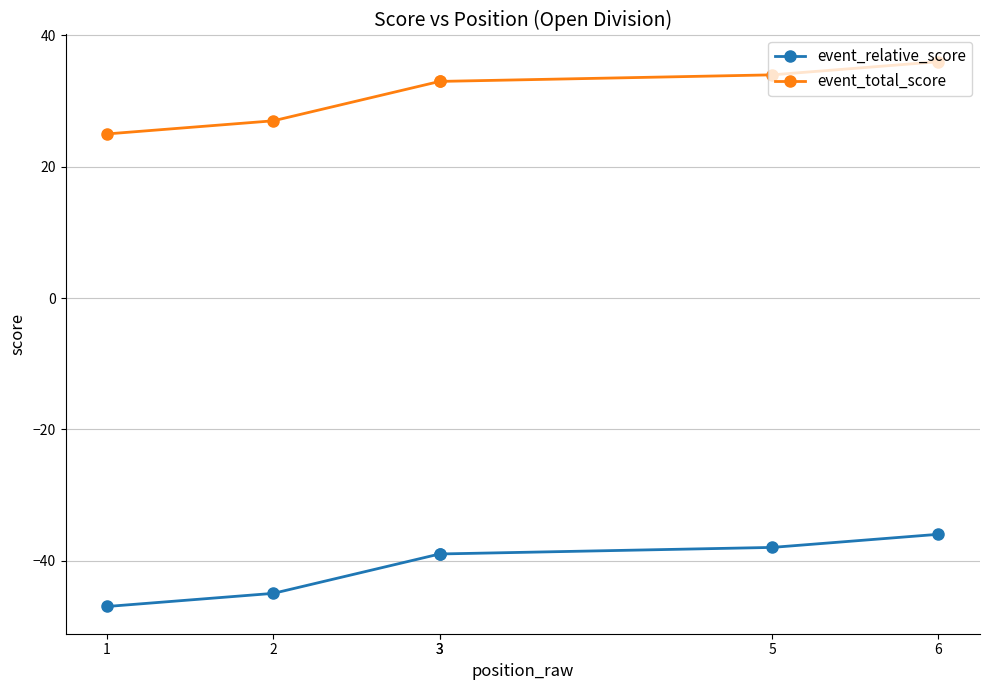

At which category does the chart reach its minimum across all series?

1